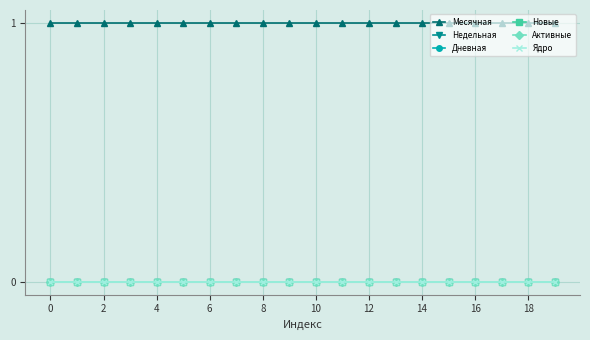

What is the sum of all Месячная values?

20